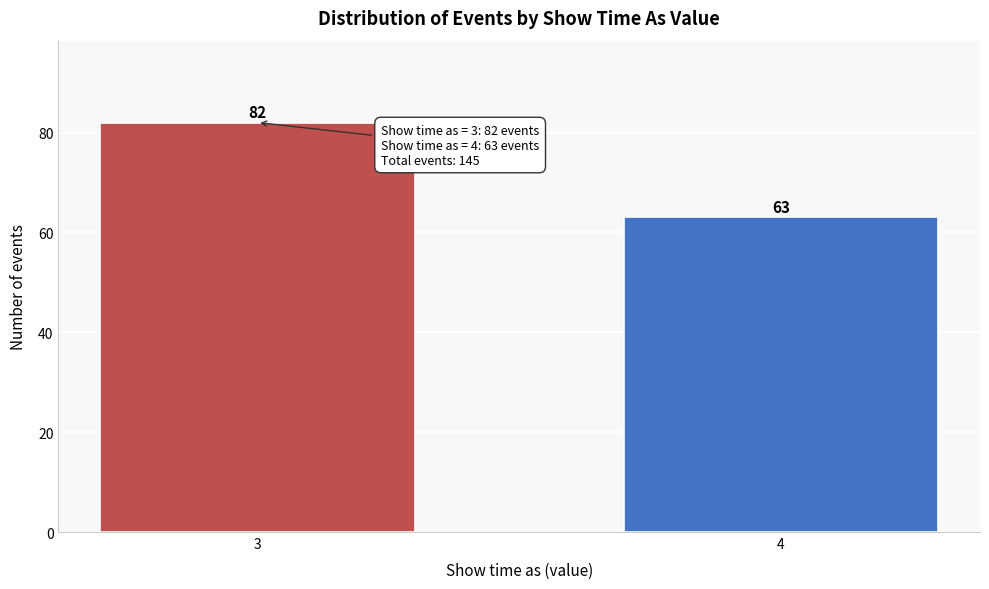

Reading right to left, extract all data points from this chart.

63	82